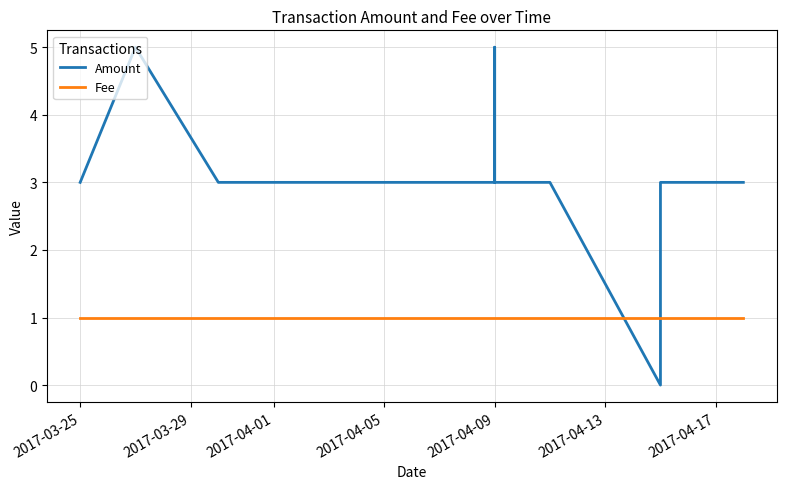

What is the highest value of the Amount series?

5.0